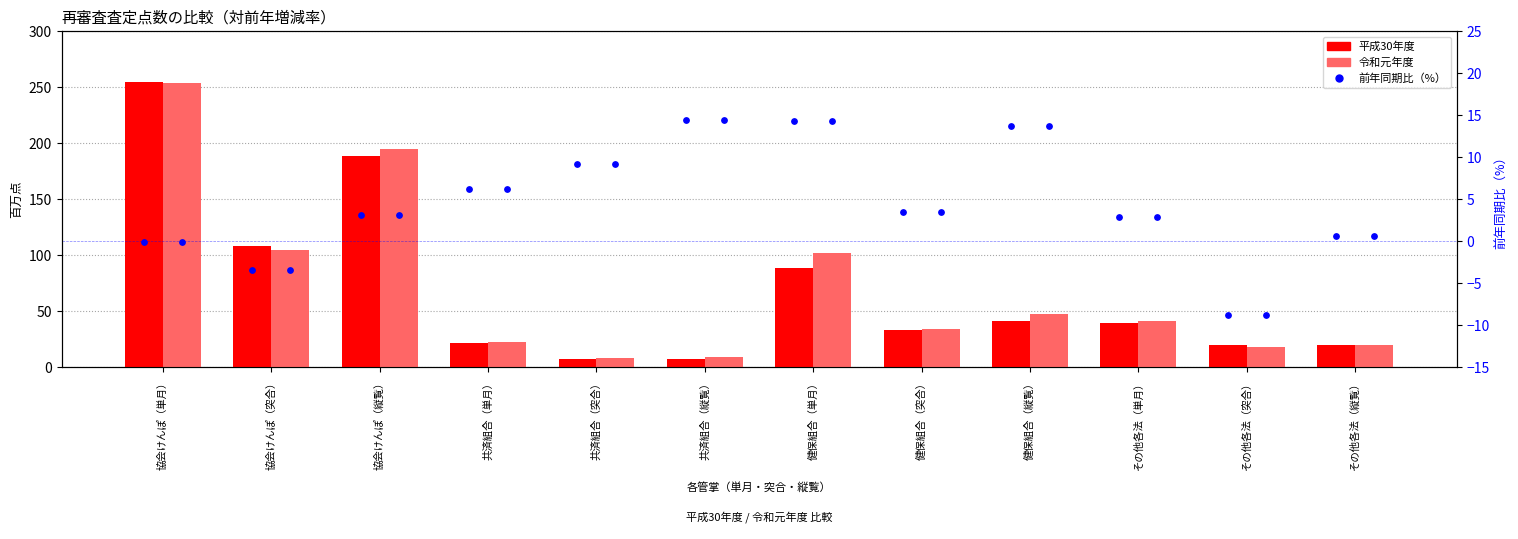

Is the value of 令和元年度 at 共済組合（単月） greater than the value of 平成30年度 at 共済組合（単月）?

Yes